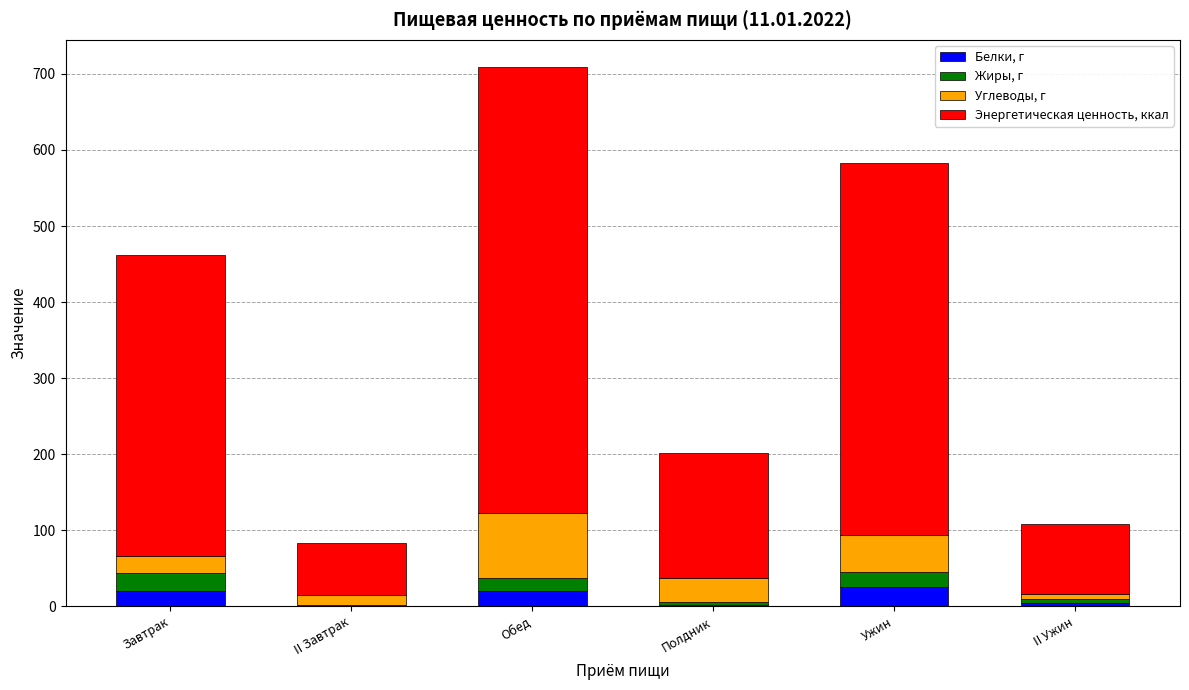

At which category is the sum across all series the highest?

Обед